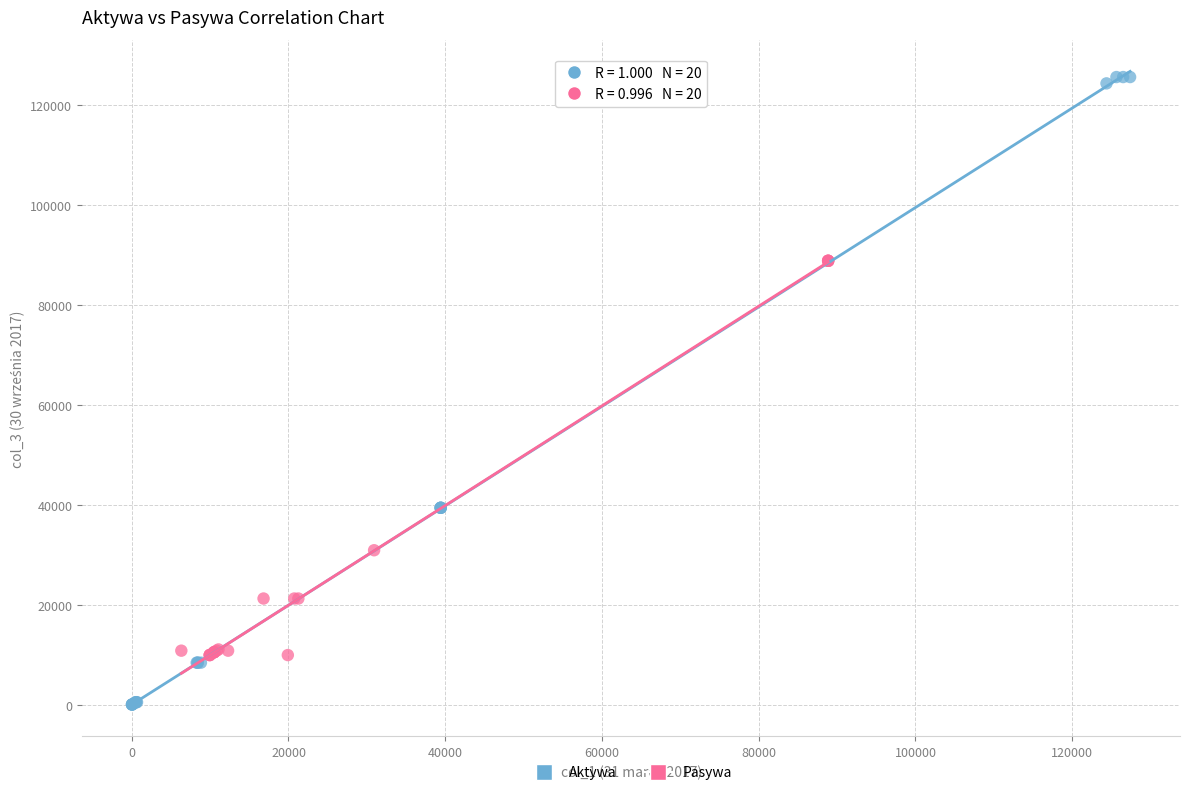

Which series reaches the maximum Y coordinate?

Aktywa